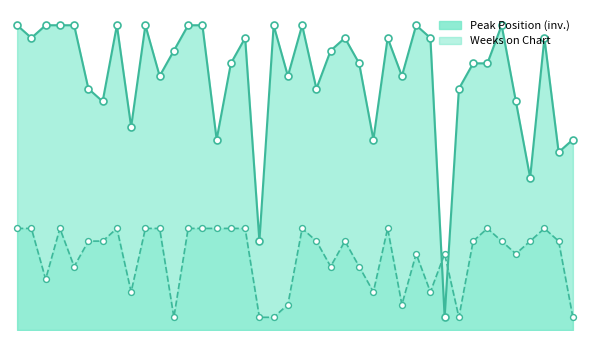

Which series reaches the minimum Y coordinate?

Peak Position